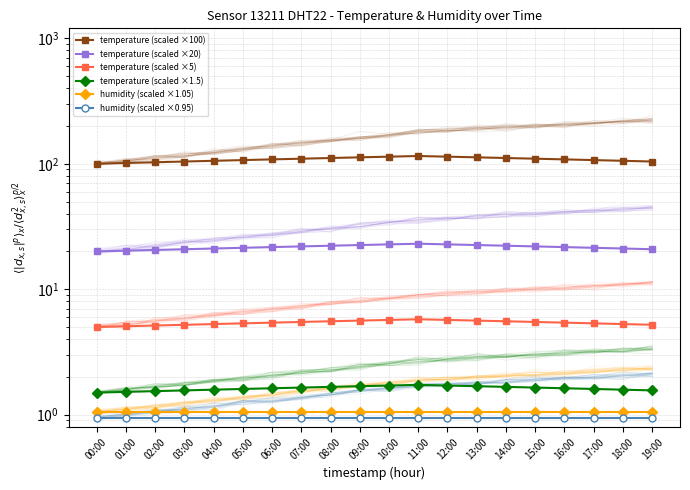

Reading left to right, what are all the values shown in this chart?

temperature (scaled ×100): 00:00=100.0	01:00=101.4	02:00=102.8	03:00=104.2	04:00=105.6	05:00=106.9	06:00=108.3	07:00=109.7	08:00=111.1	09:00=112.5	10:00=113.9	11:00=115.3	12:00=113.9	13:00=112.5	14:00=111.1	15:00=109.7	16:00=108.3	17:00=106.9	18:00=105.6	19:00=104.2
temperature (scaled ×20): 00:00=20.0	01:00=20.3	02:00=20.6	03:00=20.8	04:00=21.1	05:00=21.4	06:00=21.7	07:00=21.9	08:00=22.2	09:00=22.5	10:00=22.8	11:00=23.1	12:00=22.8	13:00=22.5	14:00=22.2	15:00=21.9	16:00=21.7	17:00=21.4	18:00=21.1	19:00=20.8
temperature (scaled ×5): 00:00=5.0	01:00=5.1	02:00=5.1	03:00=5.2	04:00=5.3	05:00=5.3	06:00=5.4	07:00=5.5	08:00=5.6	09:00=5.6	10:00=5.7	11:00=5.8	12:00=5.7	13:00=5.6	14:00=5.6	15:00=5.5	16:00=5.4	17:00=5.3	18:00=5.3	19:00=5.2
temperature (scaled ×1.5): 00:00=1.5	01:00=1.5	02:00=1.5	03:00=1.6	04:00=1.6	05:00=1.6	06:00=1.6	07:00=1.6	08:00=1.7	09:00=1.7	10:00=1.7	11:00=1.7	12:00=1.7	13:00=1.7	14:00=1.7	15:00=1.6	16:00=1.6	17:00=1.6	18:00=1.6	19:00=1.6
humidity (scaled ×1.05): 00:00=1.1	01:00=1.1	02:00=1.1	03:00=1.1	04:00=1.1	05:00=1.1	06:00=1.1	07:00=1.1	08:00=1.1	09:00=1.1	10:00=1.1	11:00=1.1	12:00=1.1	13:00=1.1	14:00=1.1	15:00=1.1	16:00=1.1	17:00=1.1	18:00=1.1	19:00=1.1
humidity (scaled ×0.95): 00:00=0.9	01:00=0.9	02:00=0.9	03:00=0.9	04:00=0.9	05:00=0.9	06:00=0.9	07:00=0.9	08:00=0.9	09:00=0.9	10:00=0.9	11:00=0.9	12:00=0.9	13:00=0.9	14:00=0.9	15:00=0.9	16:00=0.9	17:00=0.9	18:00=0.9	19:00=0.9